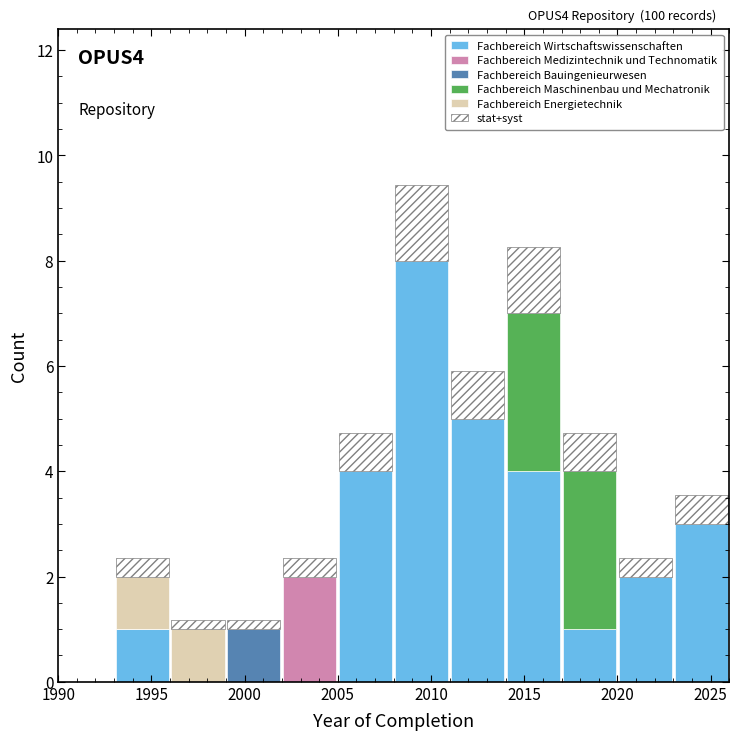

Which range on the x-axis has the tallest stacked bar (by total height)?

2008 to 2011